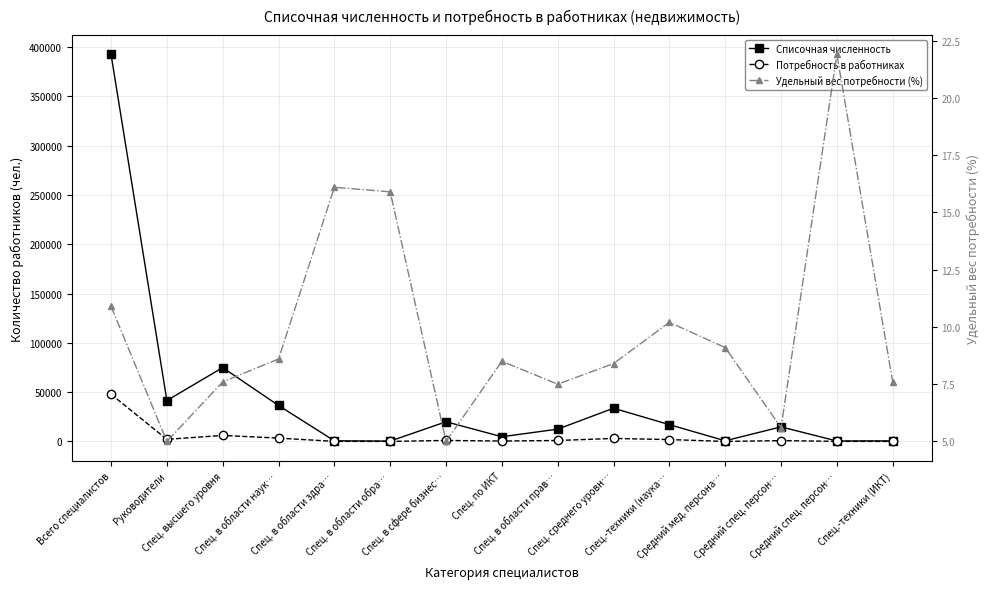

In Потребность в работниках, how many points are higher than both neighbors (excluding endpoints)?

4